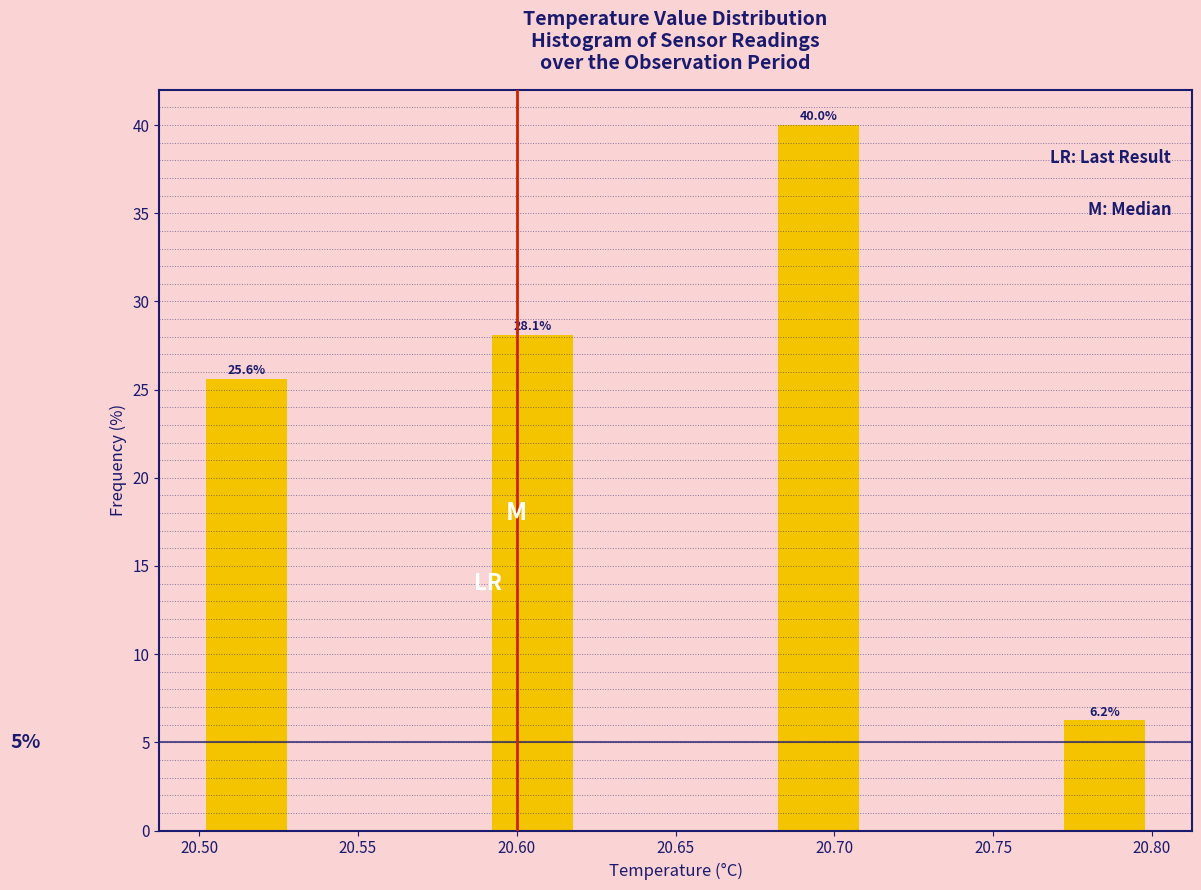

Over which range of the x-axis is the bar tallest?

20.68 to 20.71